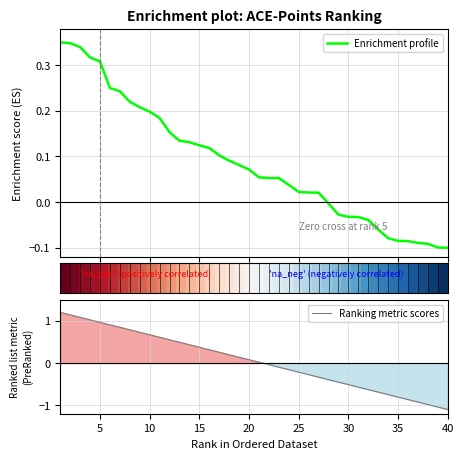

At which label does Ranking metric scores reach its minimum?

40